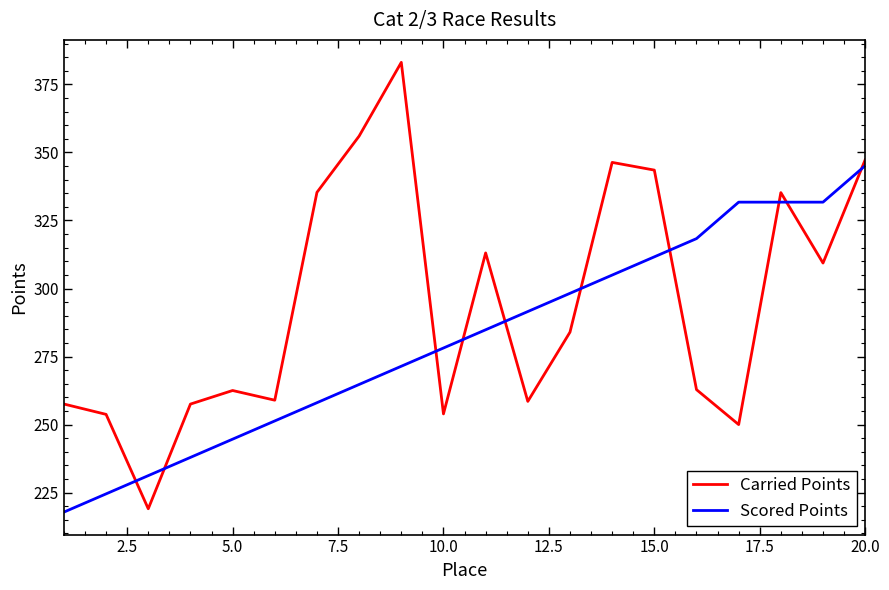

What is the average value of the Scored Points series?

281.5